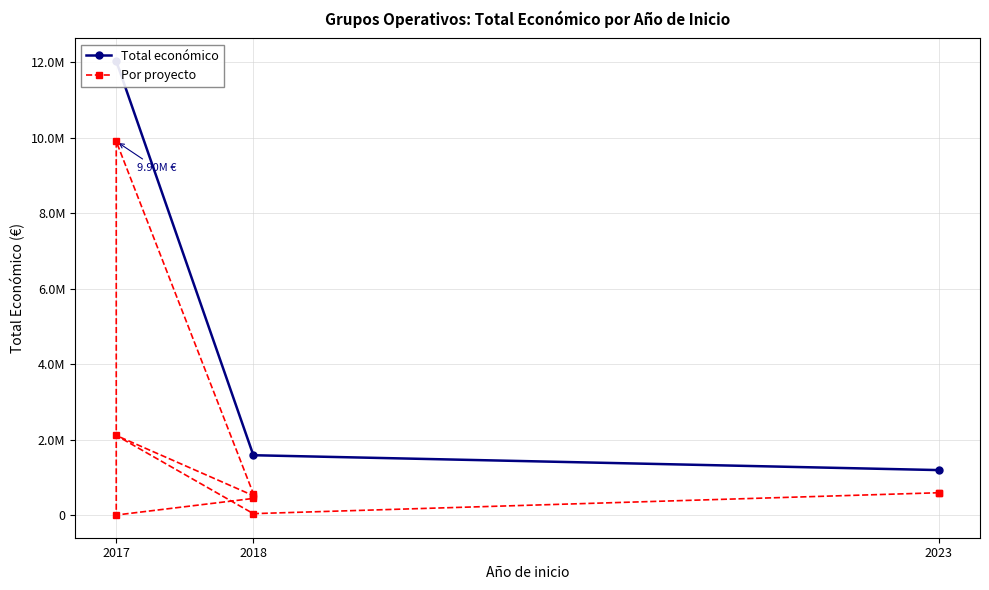

True or false: the data has more than 0 interior local peaks.

True